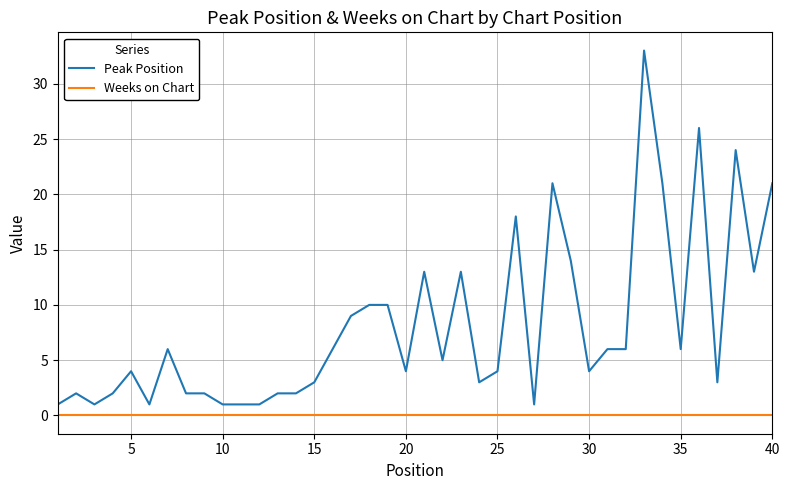

True or false: Peak Position and Weeks on Chart cross at least once.

False